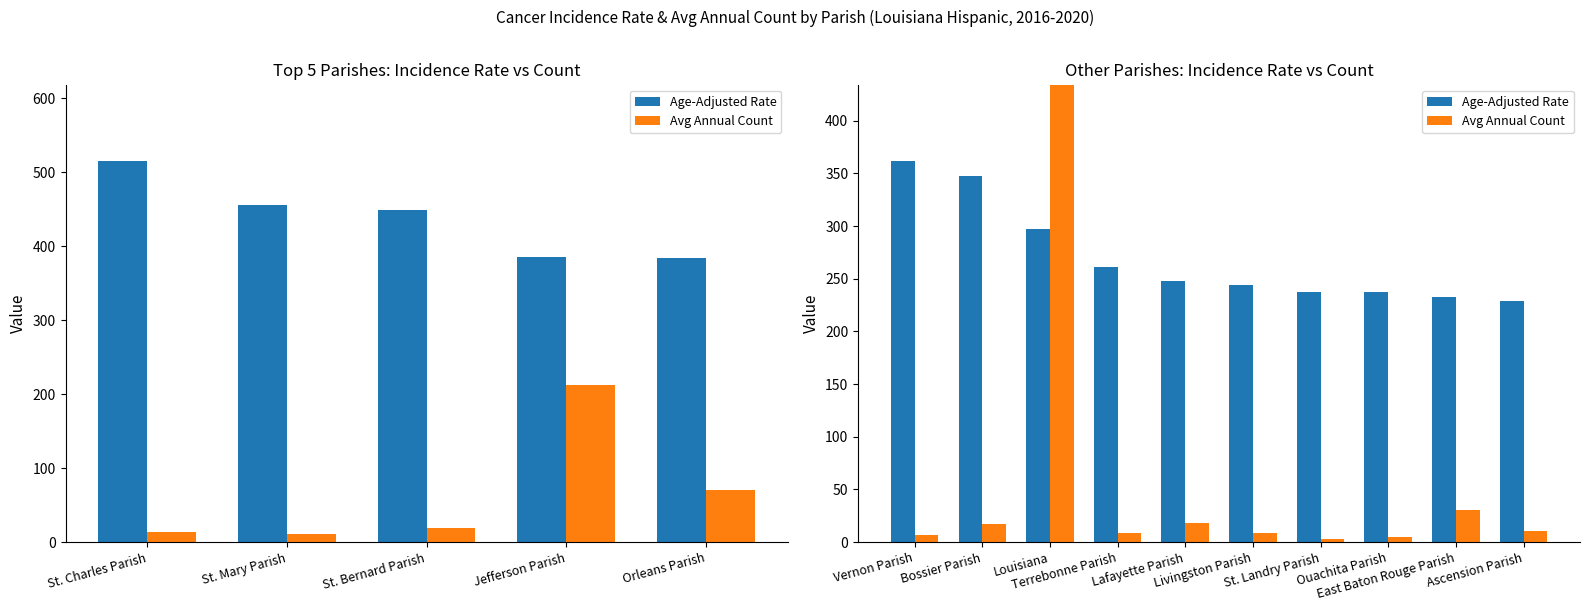

What position from the left is Vernon Parish?

1